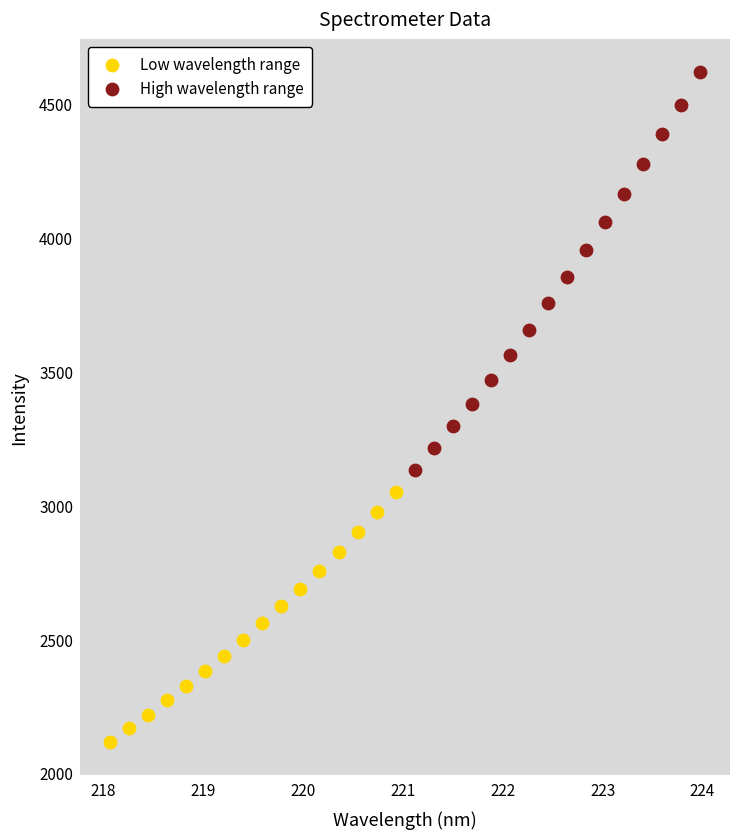

Which series contains the lowest Y value?

Low wavelength range